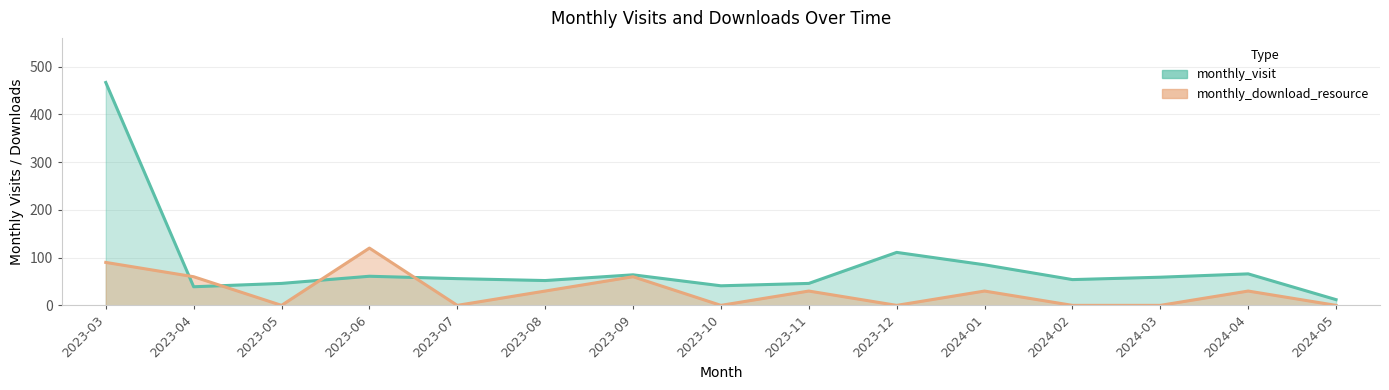

Which series has the largest range (max minus min)?

monthly_visit